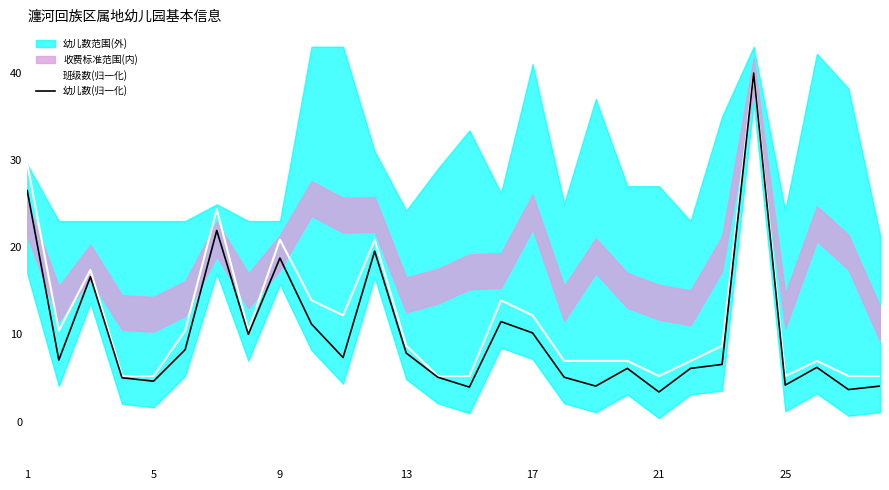

True or false: 班级数(归一化) and 幼儿数(归一化) intersect in this chart.

False